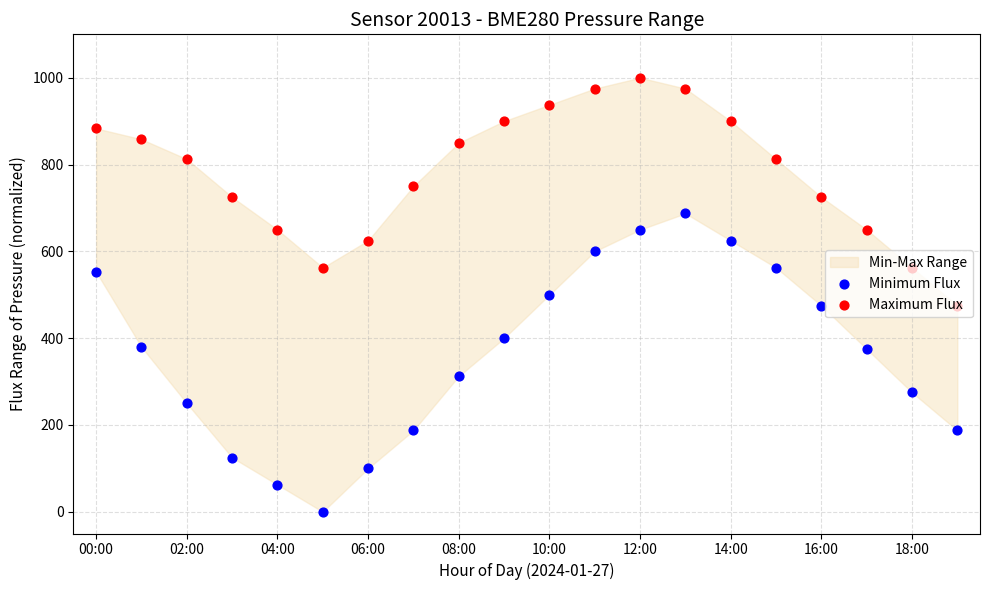

Is the value of Minimum Flux at 18:00 greater than the value of Maximum Flux at 12?

No